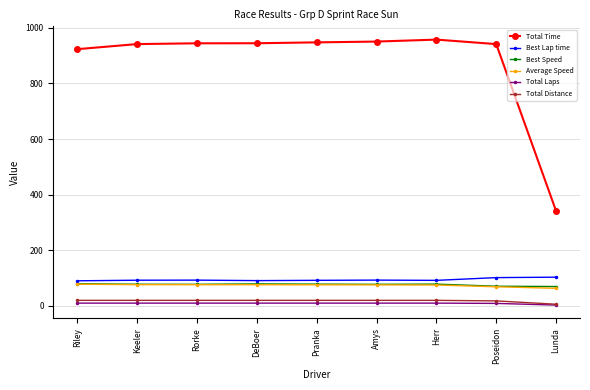

What is the minimum value for Best Lap time?

90.3